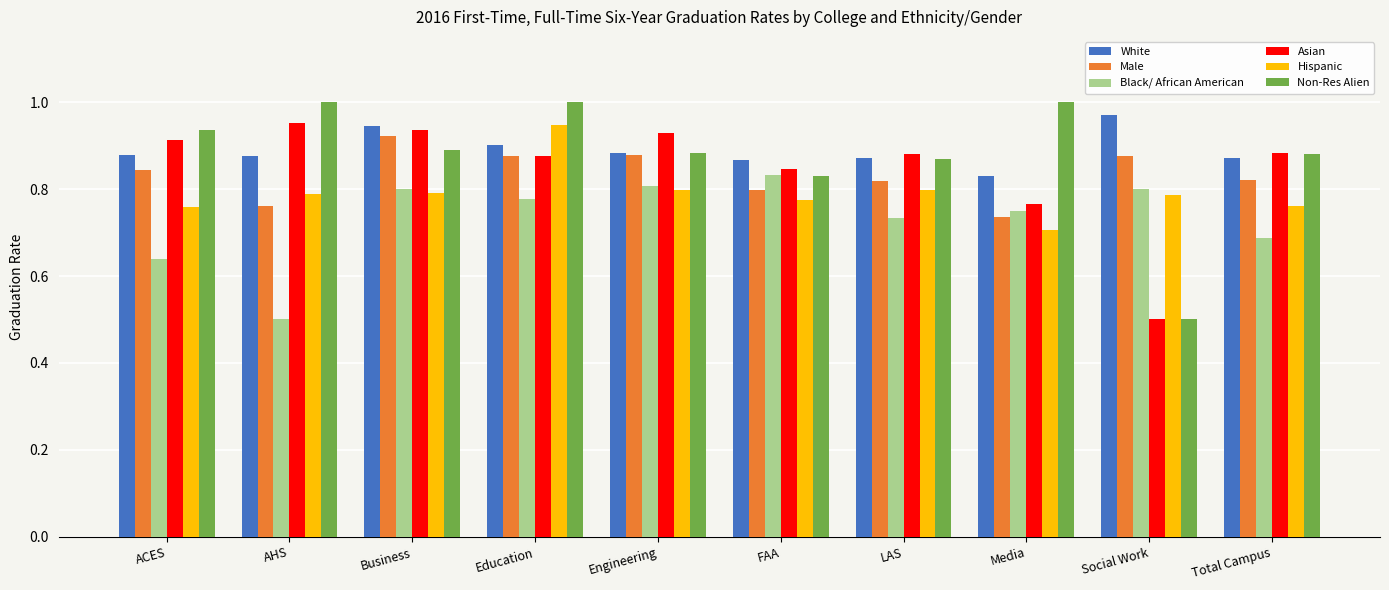

What is the sum of the Asian values at Social Work and Total Campus?

1.4